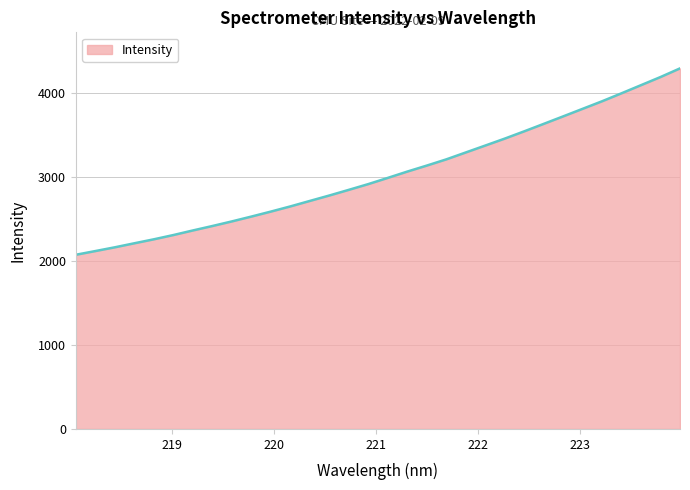

What is the maximum value shown in the chart?

4291.0